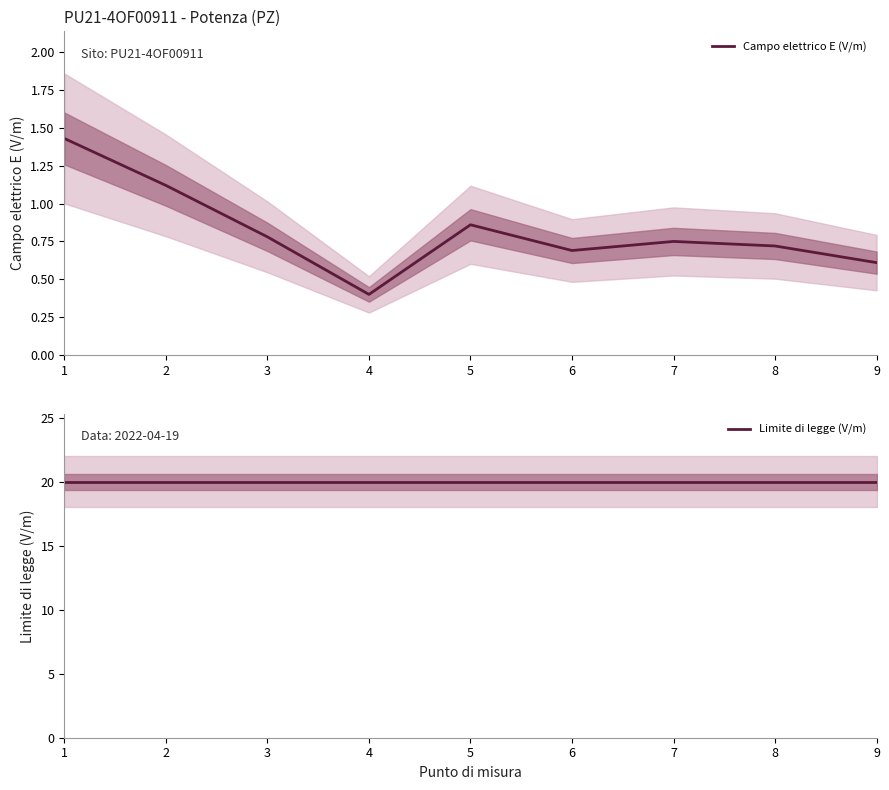

What is the value of the Limite di legge (V/m) point at the 4th from the left?

20.0